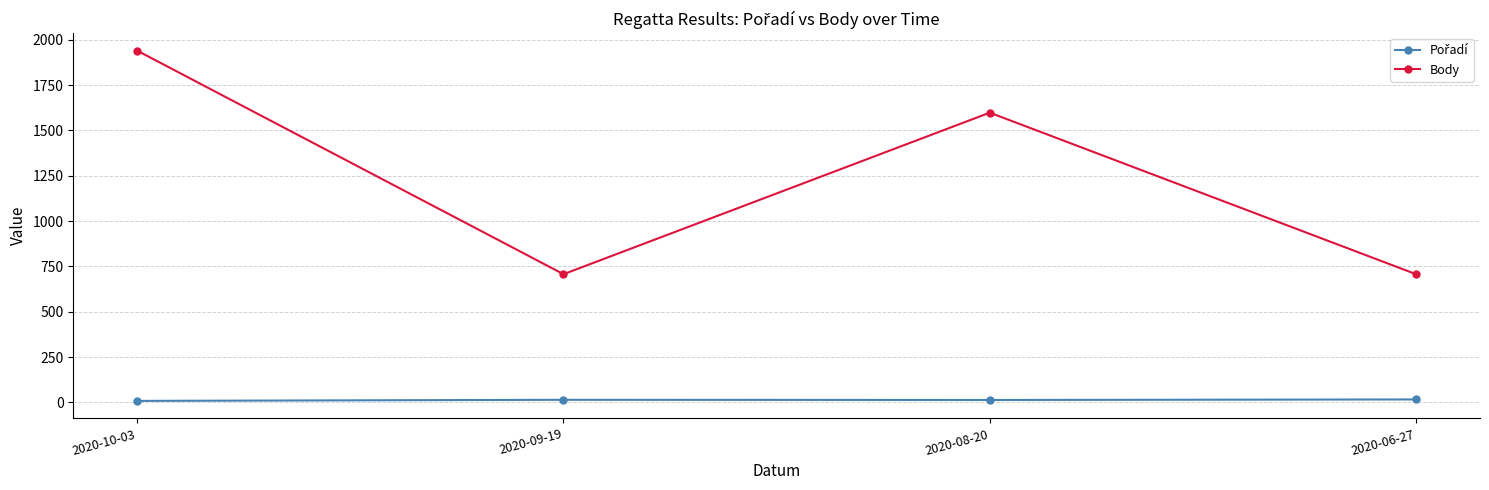

How many interior local peaks does the Body series have?

1